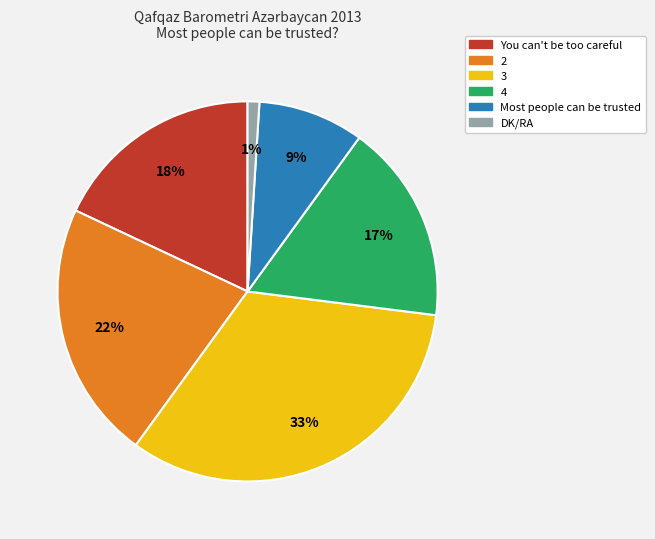

How many slices are in this pie chart?

6